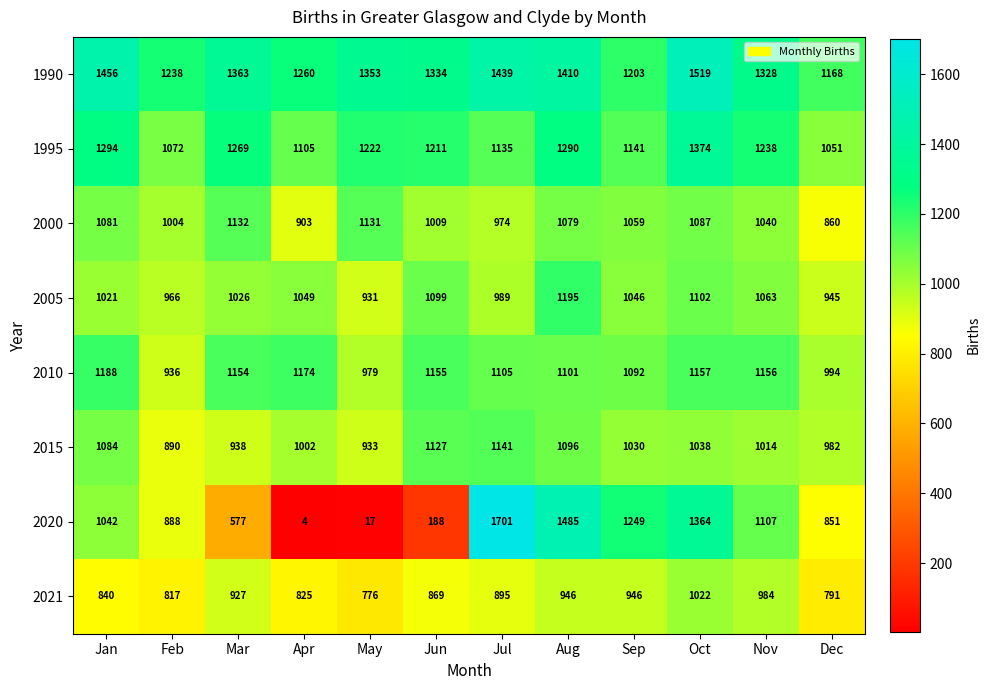

The value of 1995 at Jun is 1211. True or false?

True